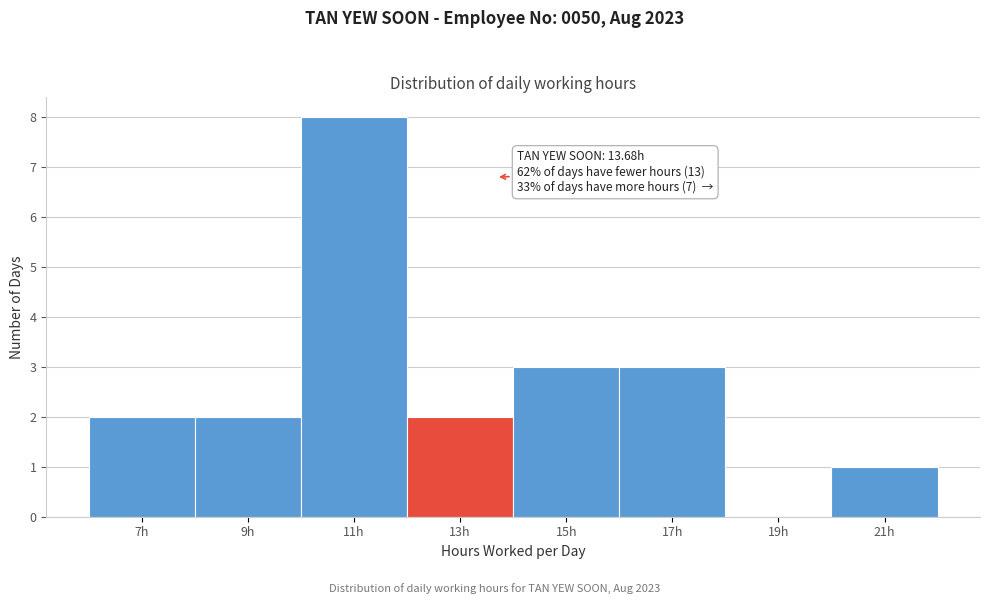

Which range on the x-axis has the tallest bar?

10 to 12